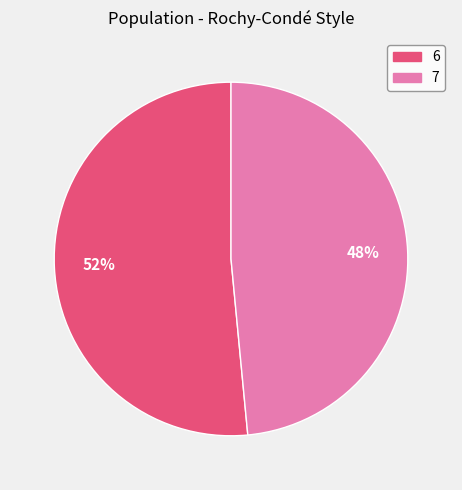

Which slice is the smallest?

7